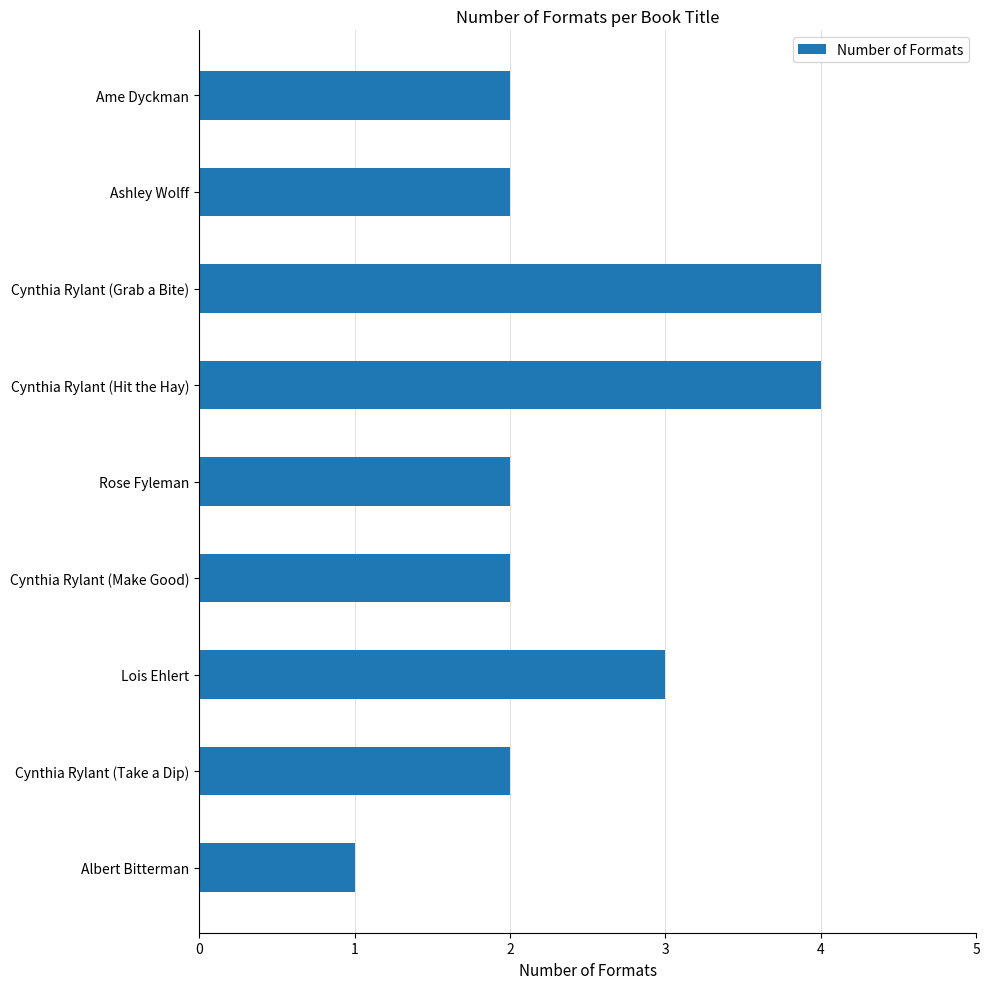

What is the sum of all values?

22